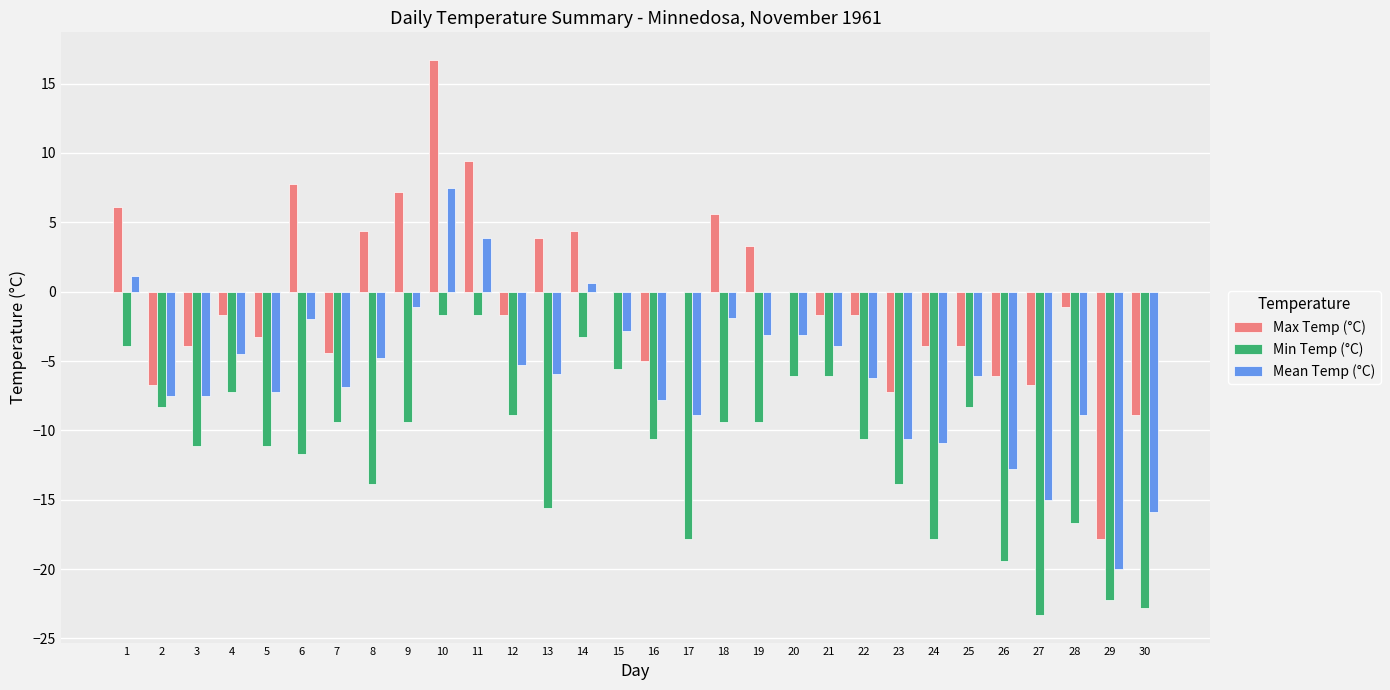

True or false: Max Temp (°C) has a value of -1.4 at 16.

False